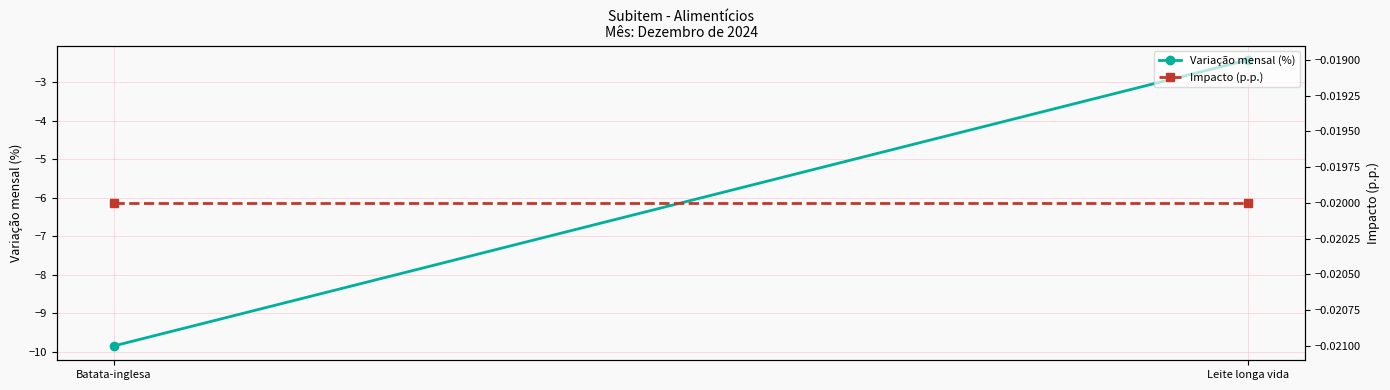

Reading left to right, what are all the values shown in this chart?

Variação mensal (%): Batata-inglesa=-9.8	Leite longa vida=-2.4
Impacto (p.p.): Batata-inglesa=-0.0	Leite longa vida=-0.0